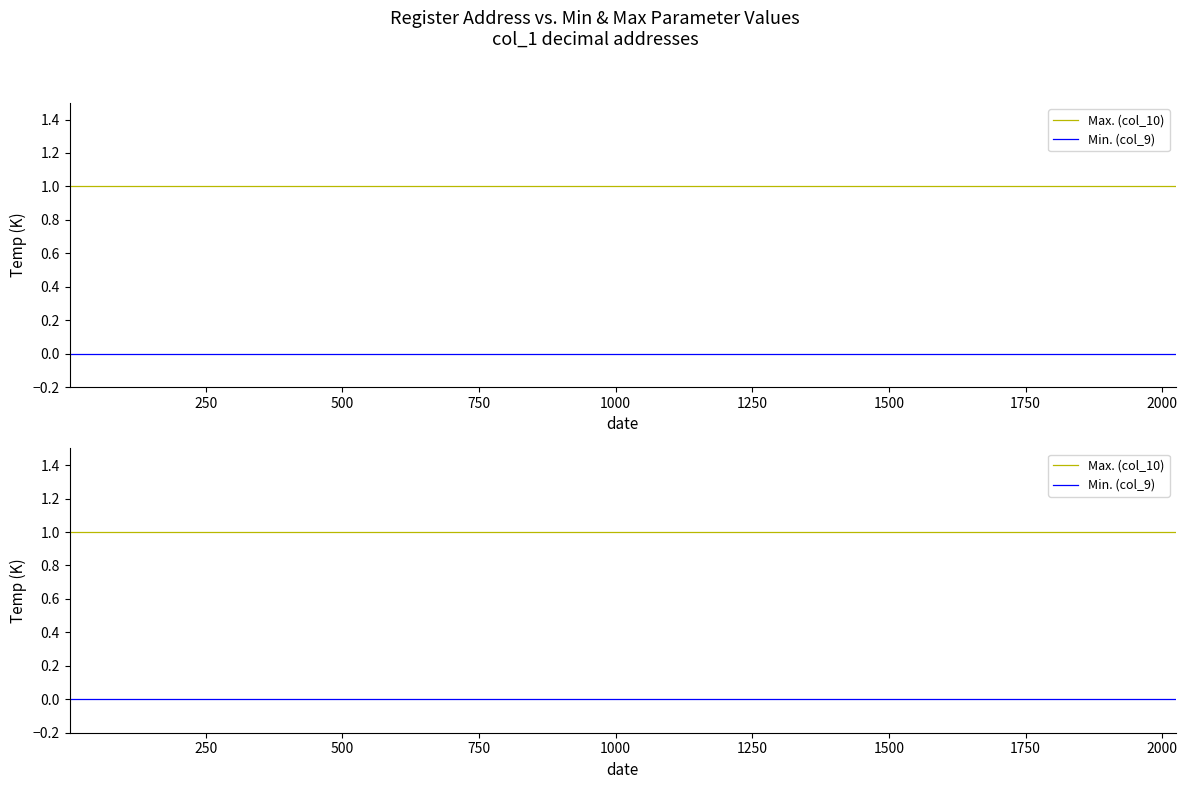

True or false: Min. (col_9) has more than 1 points higher than both neighbors.

False